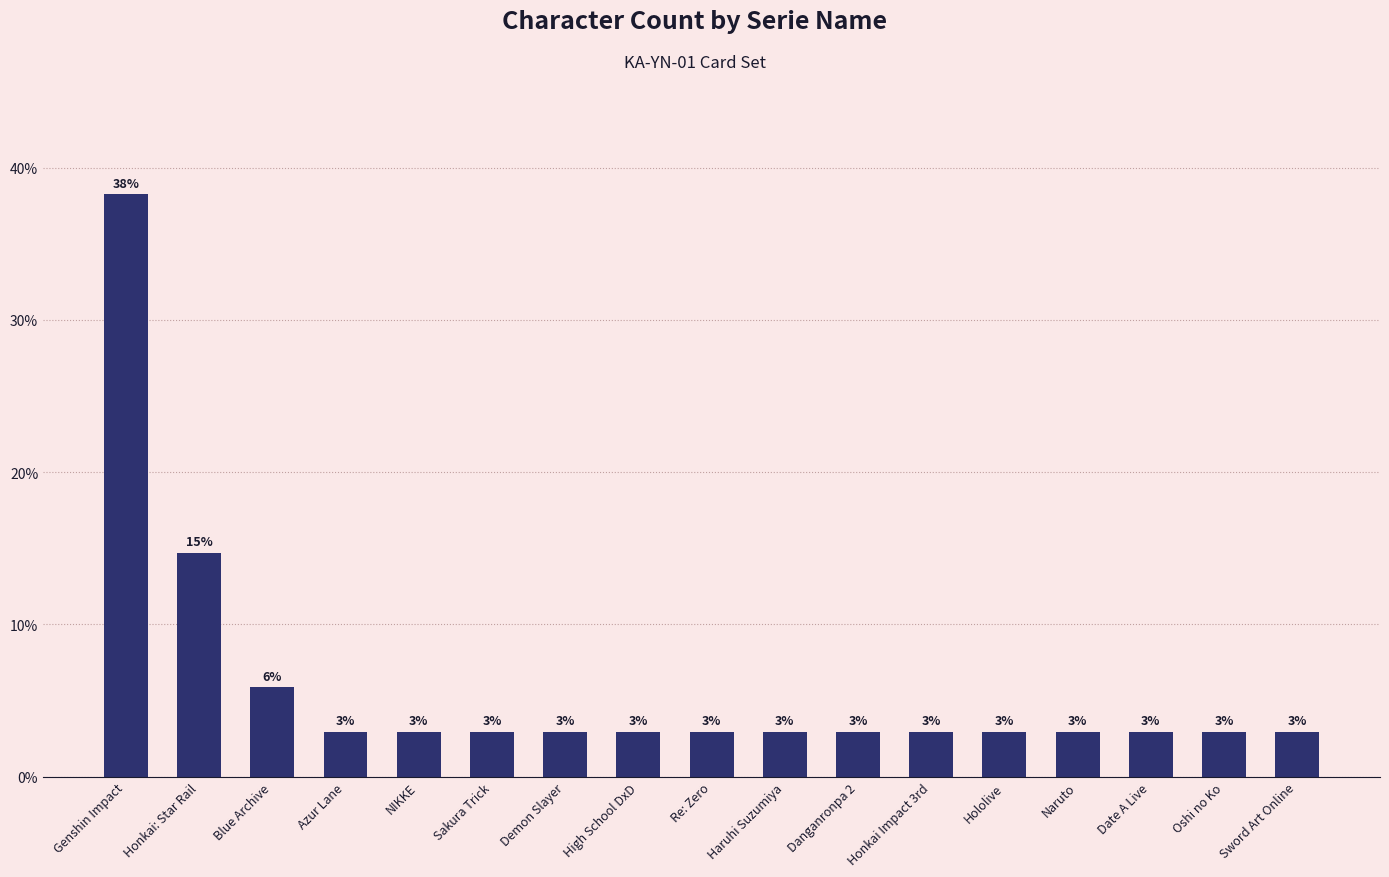

What is the label of the 11th bar from the right?

Demon Slayer